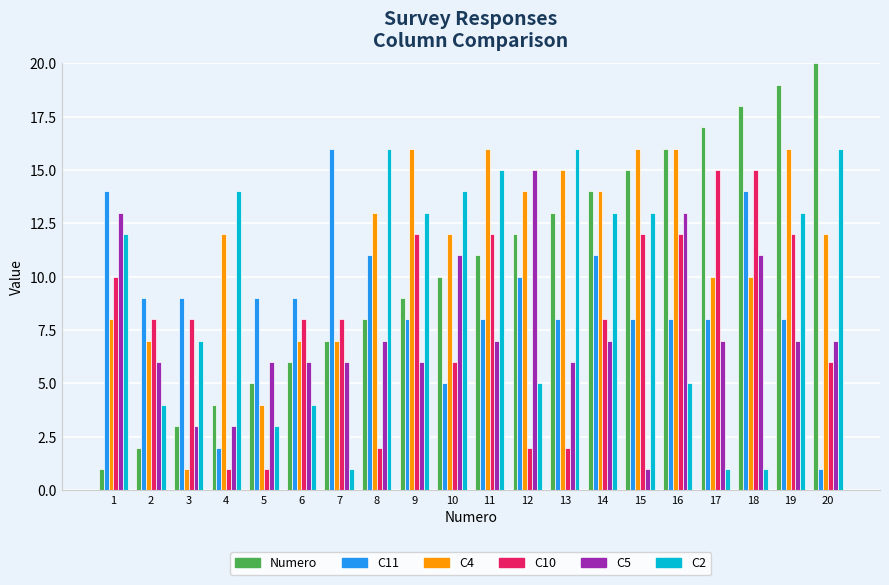

Is it true that C11 equals 14 at 18?

True